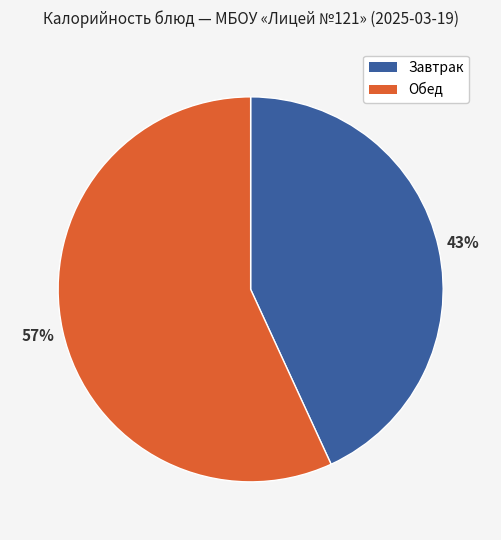

To the nearest percent, what is the difference between the largest and smallest slice percentages?

14%